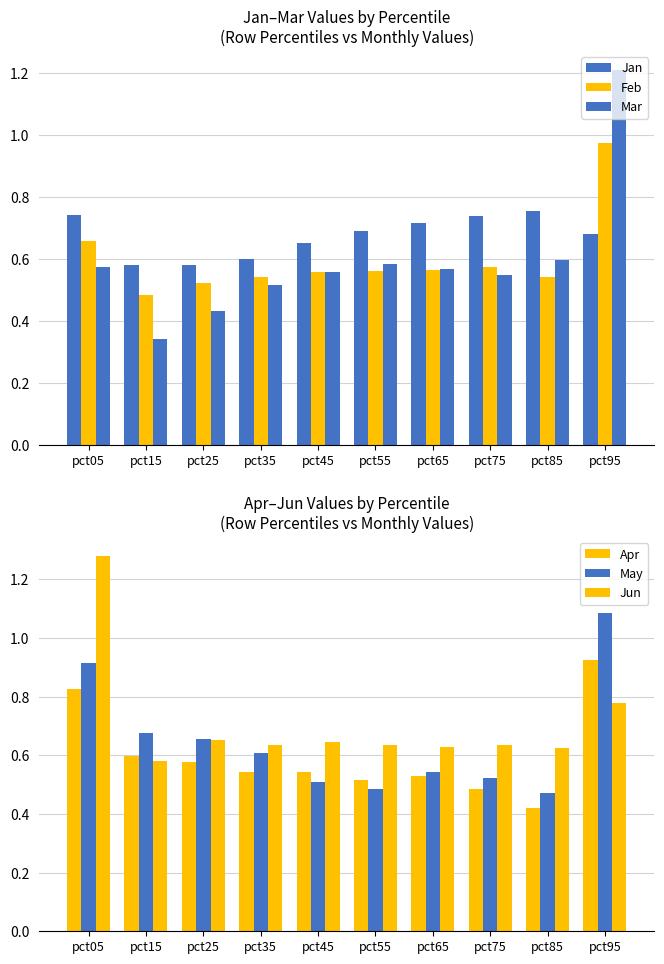

Count the Mar values in the range 0 to 1.

9